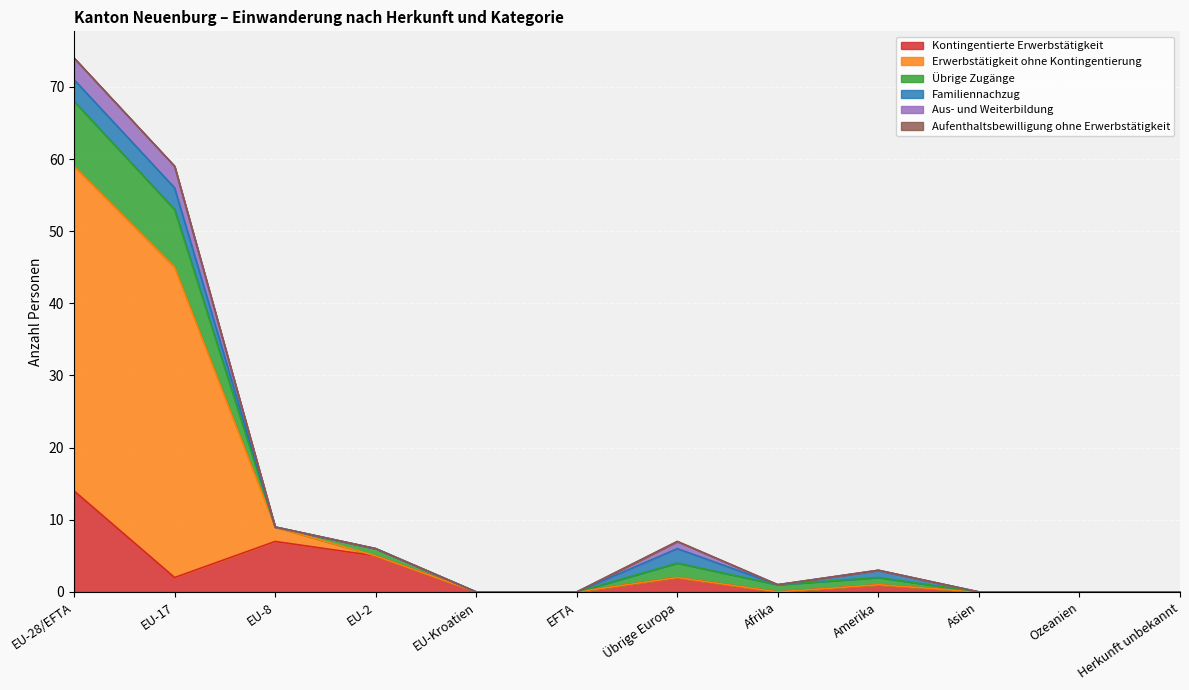

Does the chart display data point markers on the line(s)?

No